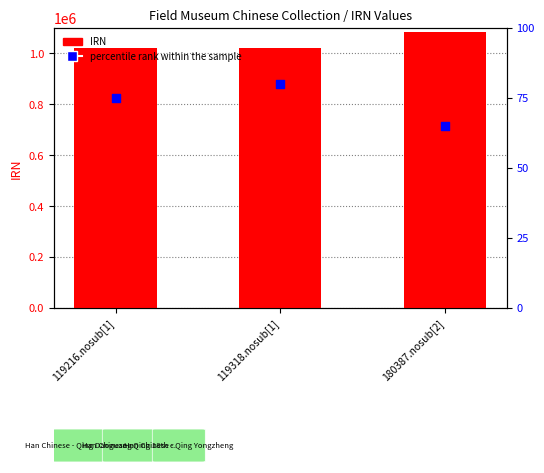

At which category is the sum across all series the highest?

180387.nosub[2]